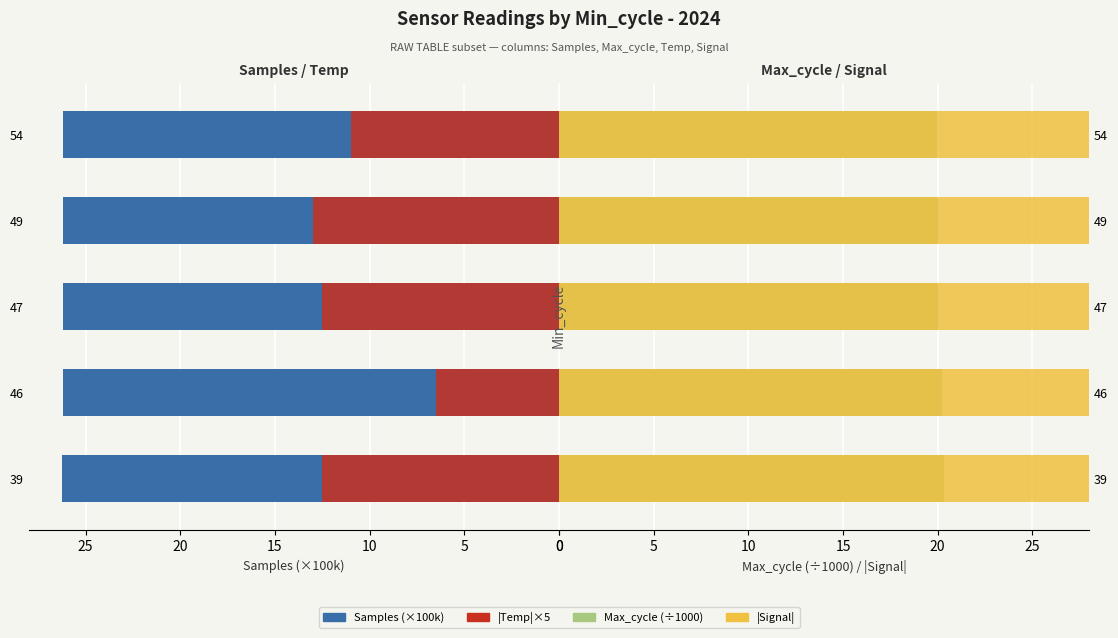

Reading right to left, list all the values displayed in this chart.

Samples (×100k): 26.2	26.2	26.2	26.2	26.2
|Temp|×5: 11.0	13.0	12.5	6.5	12.5
Max_cycle (×0.001): 19.9	20.0	20.0	20.3	20.3
|Signal|: 77.0	77.0	76.0	76.0	77.0